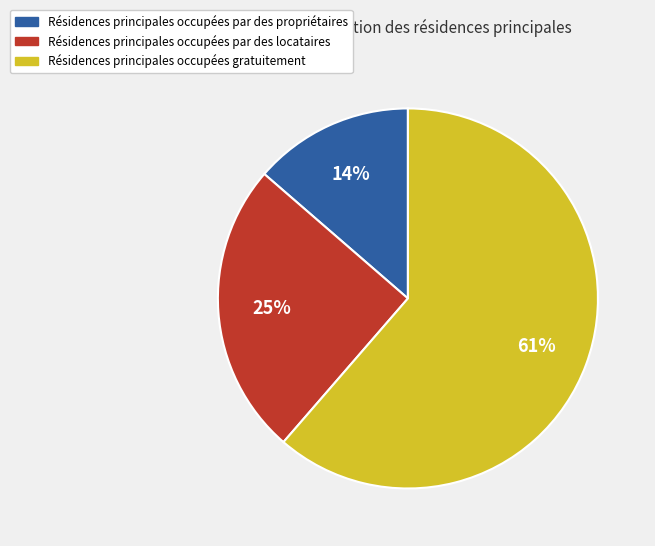

How many slices are in this pie chart?

3